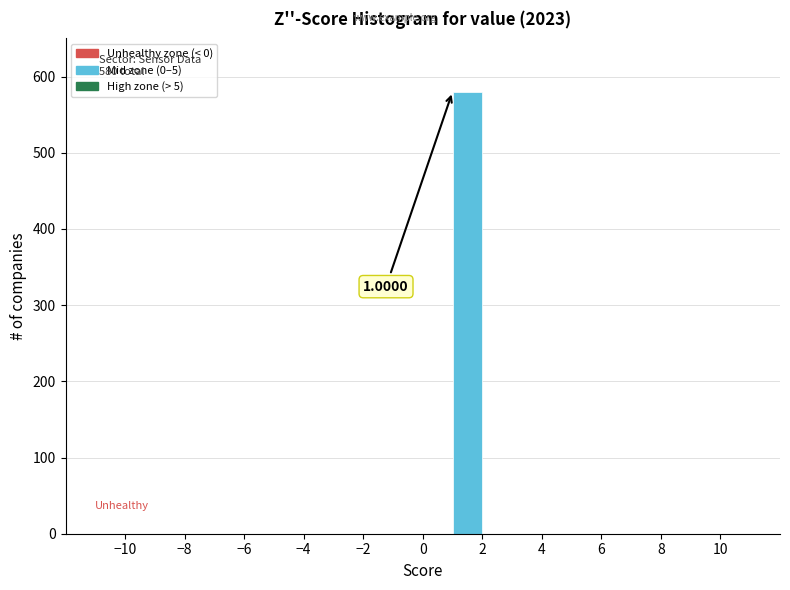

Over which range of the x-axis is the bar tallest?

1 to 2